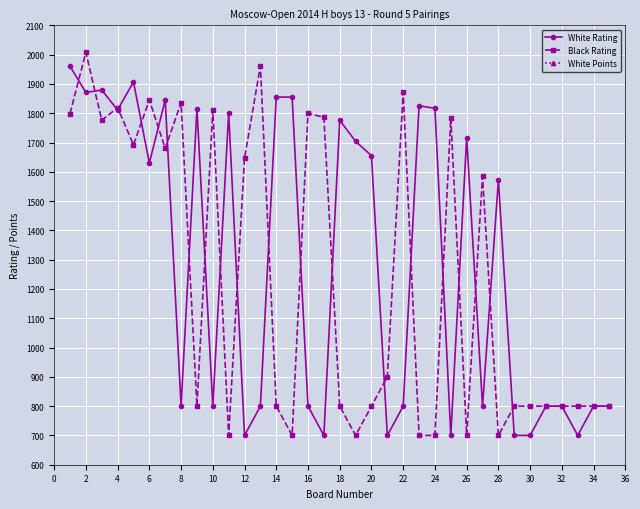

The Black Rating series shows 231.1 at 28. True or false?

False